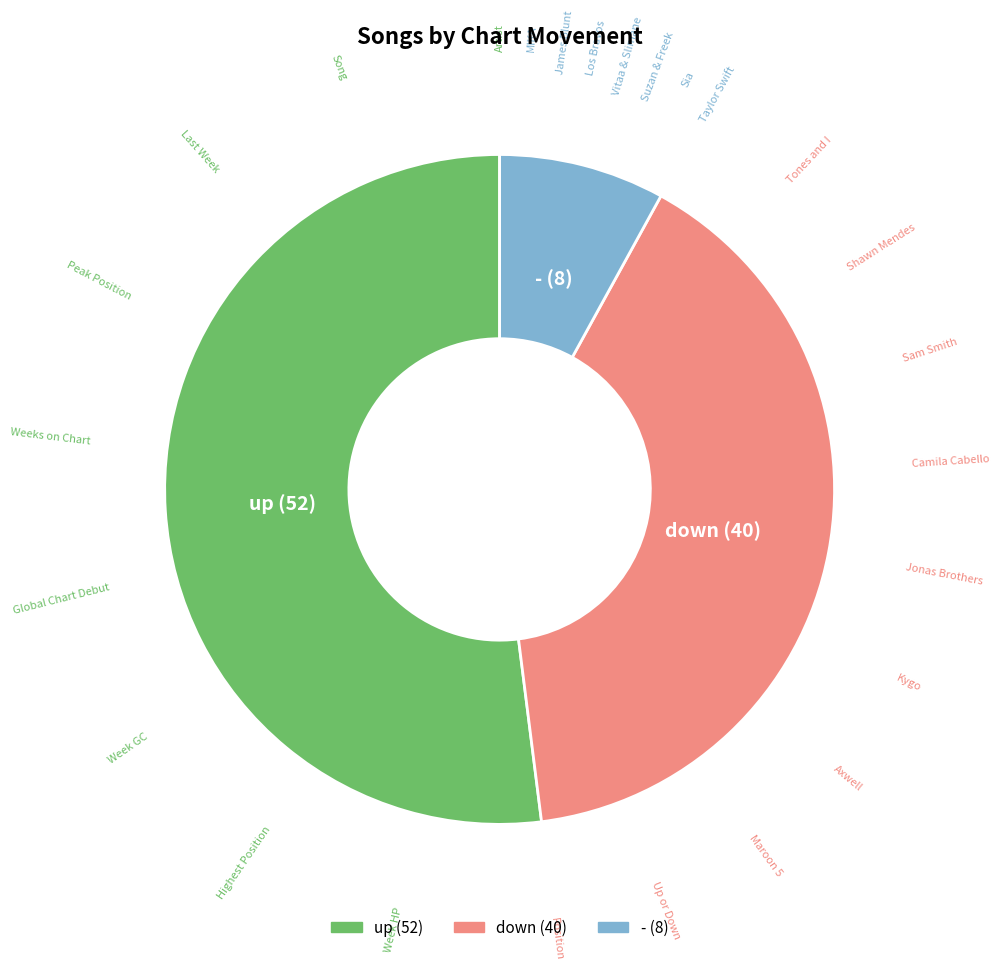

Combined, do - and down account for over 50%?

No